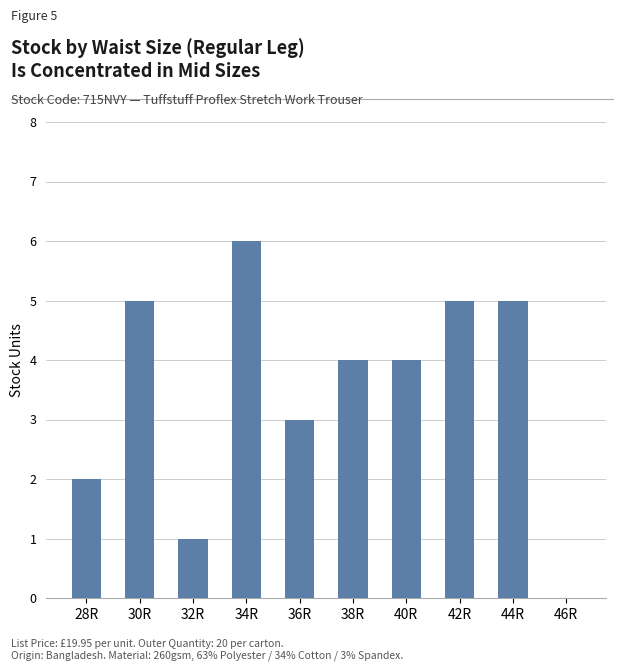

What is the change in value from 32R to 38R?

+3